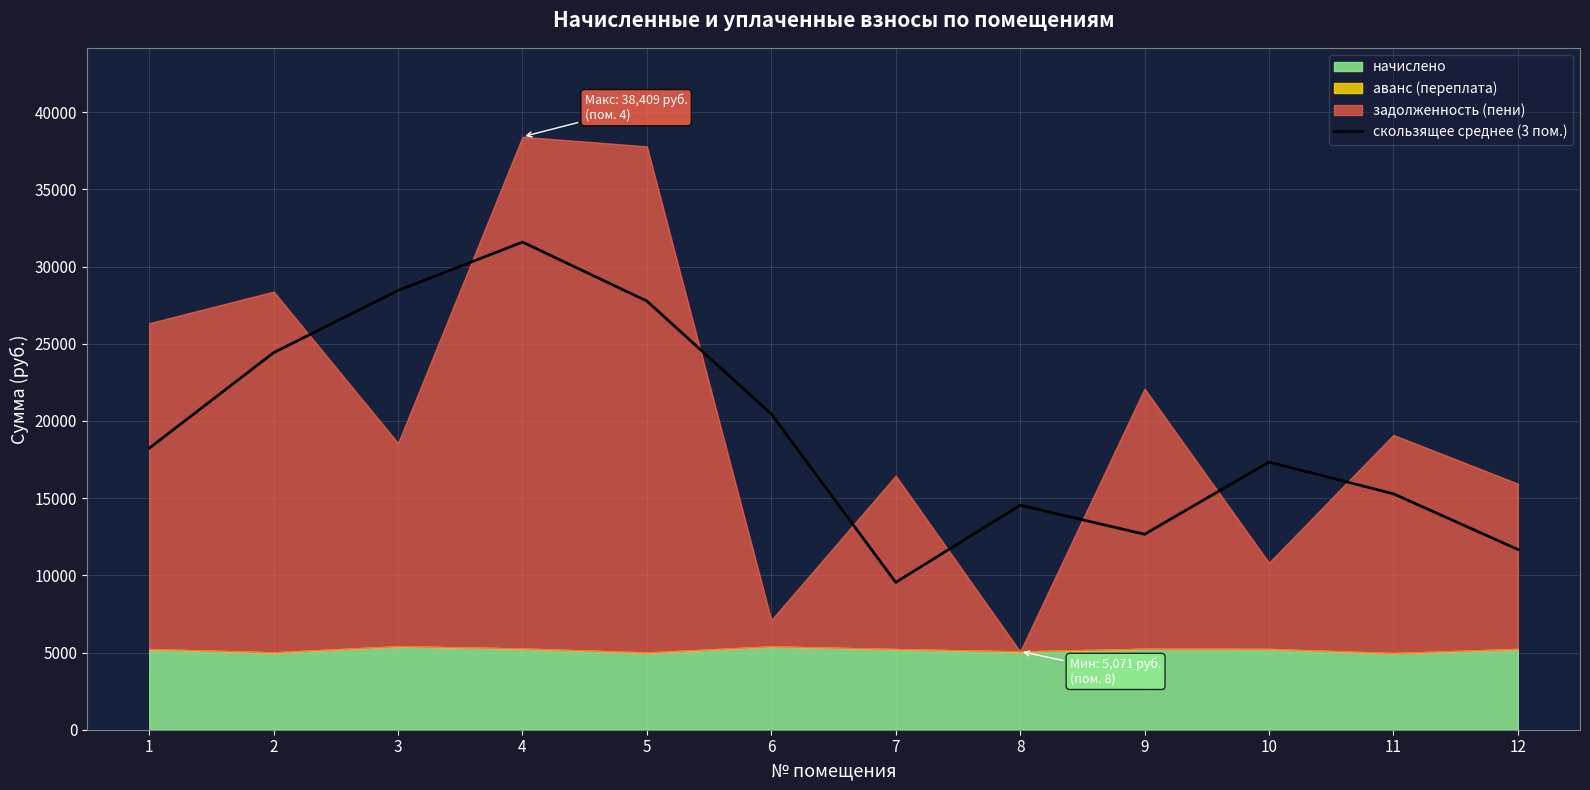

What is the sum of all values?

231973.0